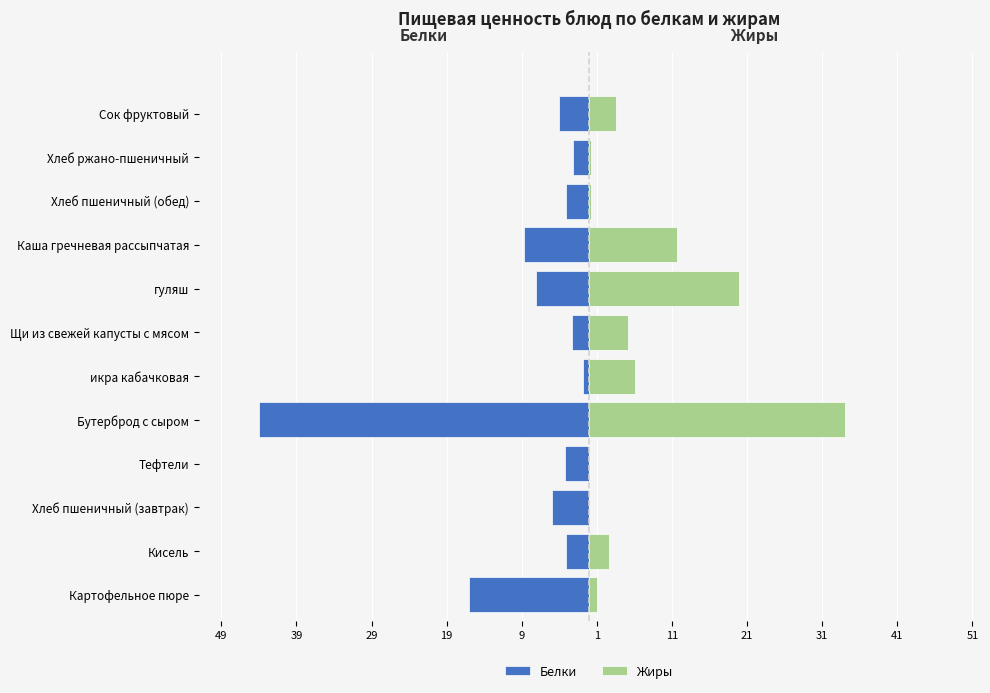

Which series has the largest total across all categories?

Жиры